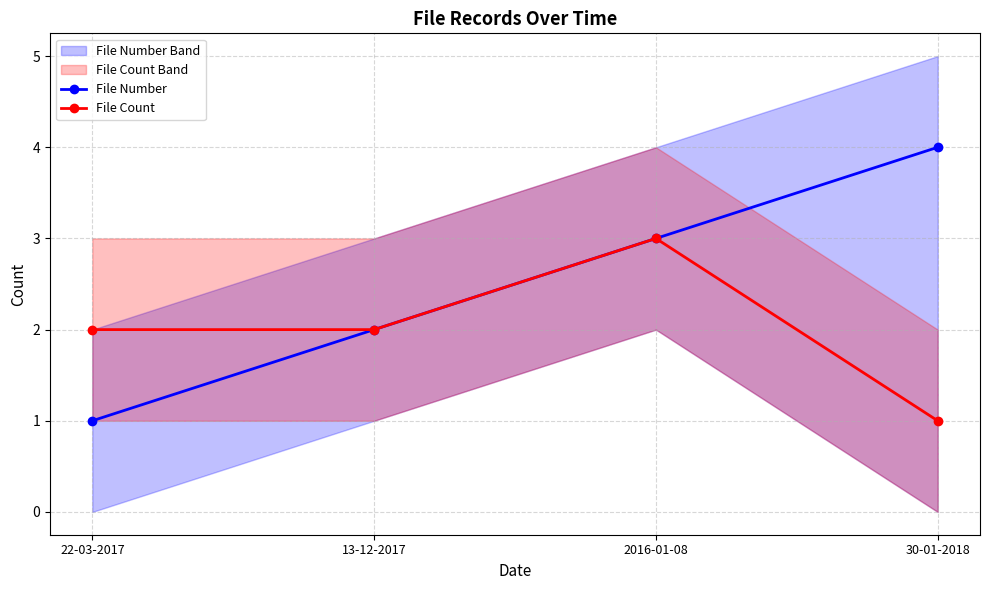

What is the label of the 2nd point from the right?

2016-01-08